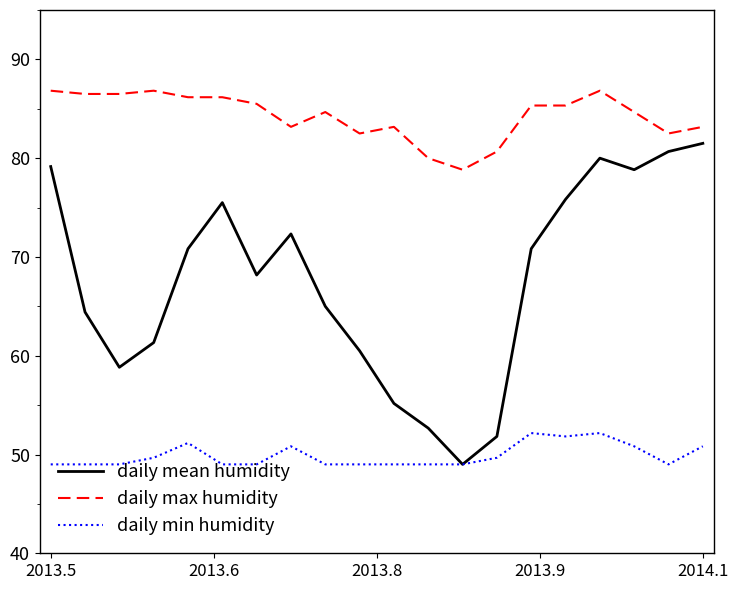

Which series has the widest spread of values?

daily mean humidity